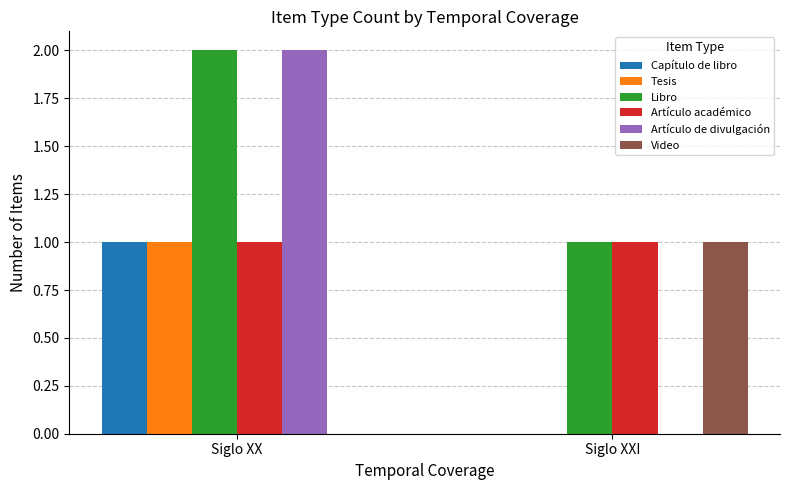

What is the difference between the Video values at Siglo XXI and Siglo XX?

1